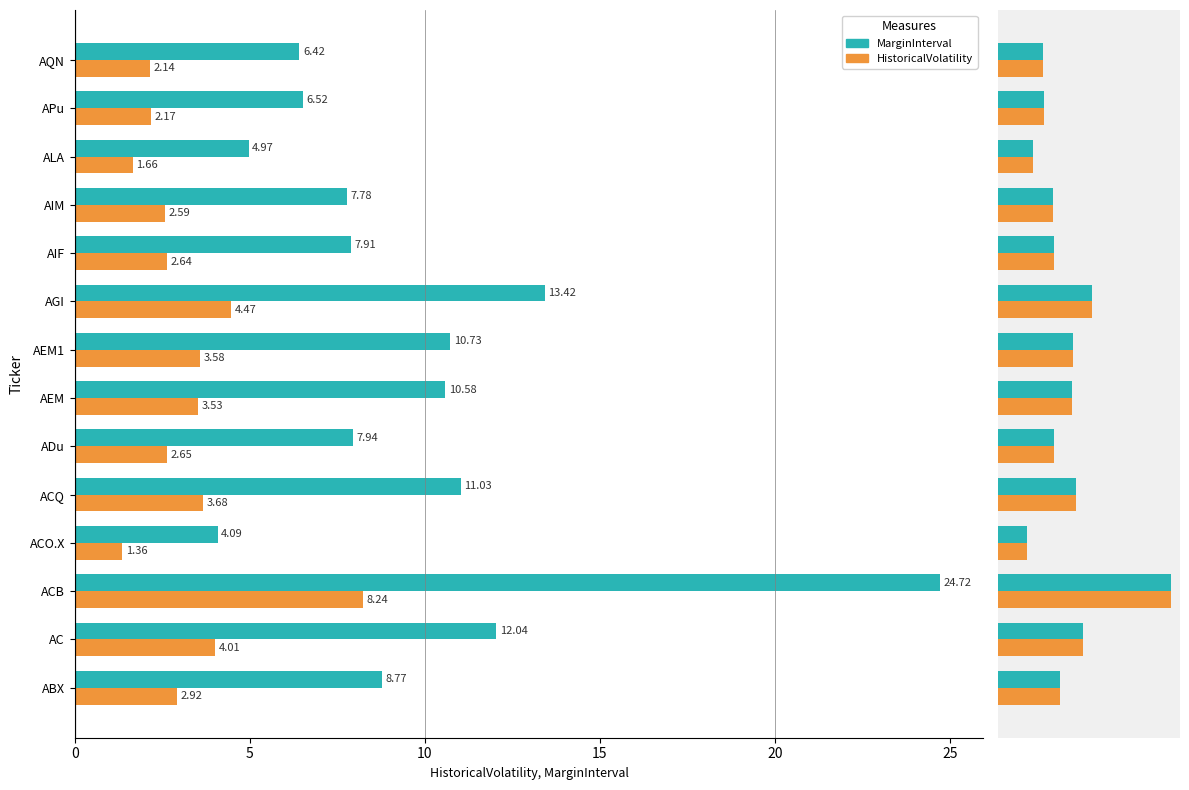

Does the chart contain any negative values?

No